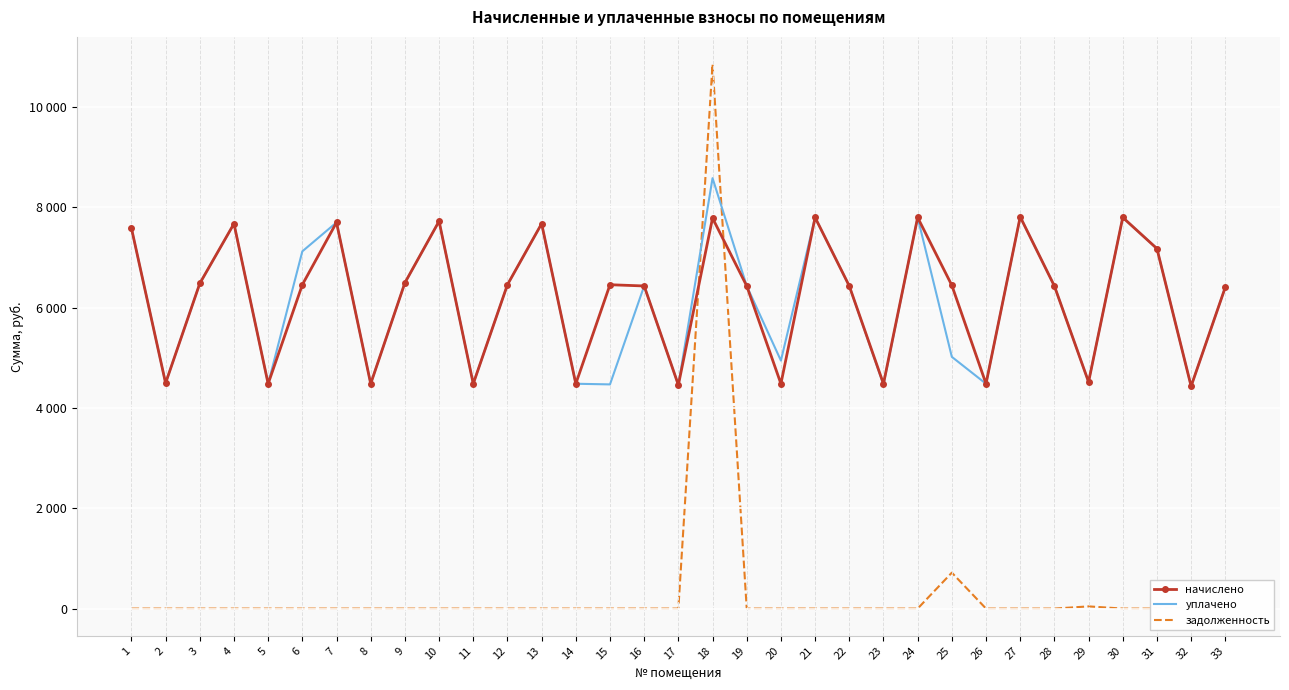

Is it true that уплачено equals 7675.9 at 29?

False